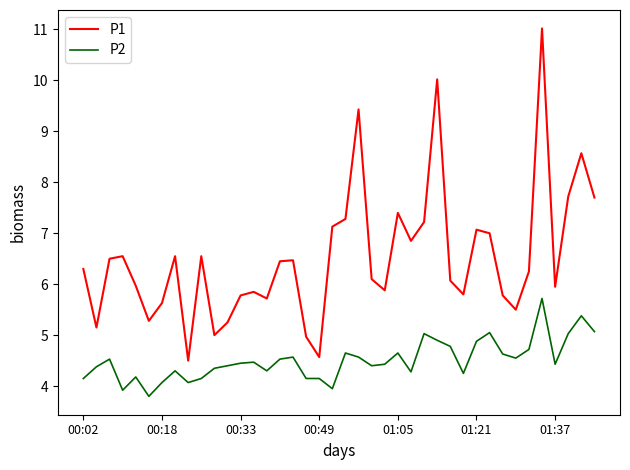

Which series has the widest spread of values?

P1